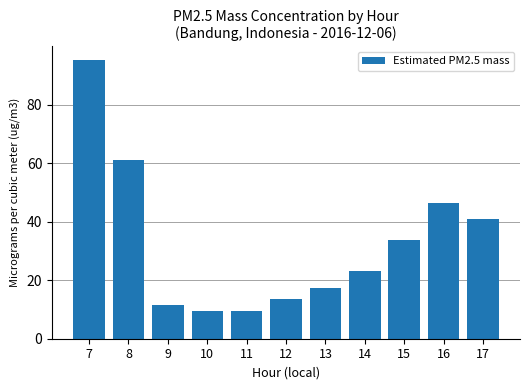

Between 8 and 10, which is larger?

8